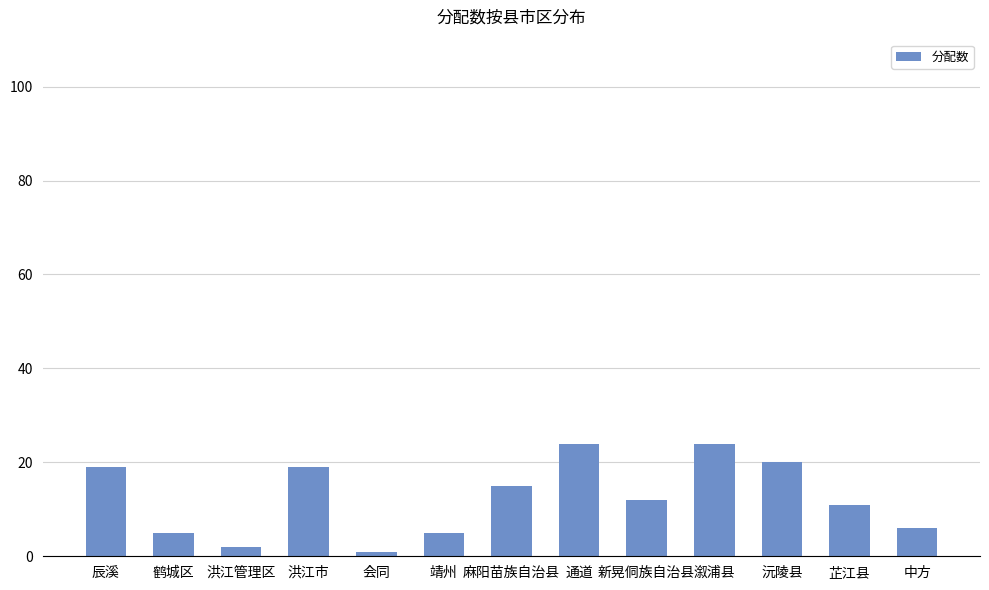

What is the minimum value shown in the chart?

1